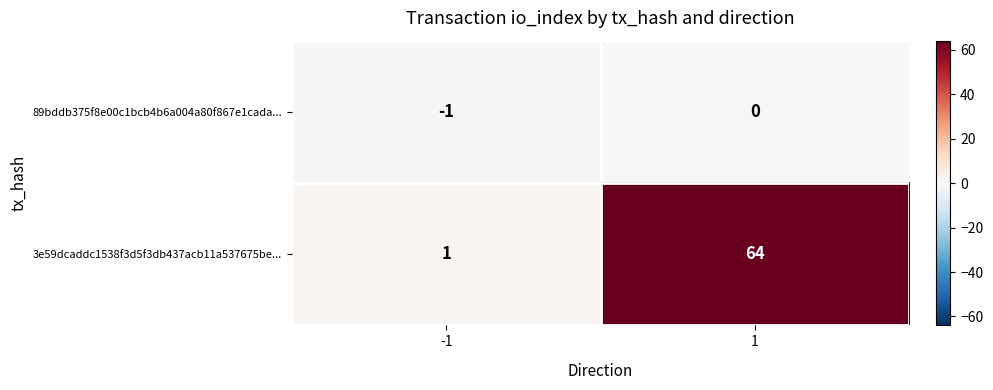

Count the number of data series in this chart.

2